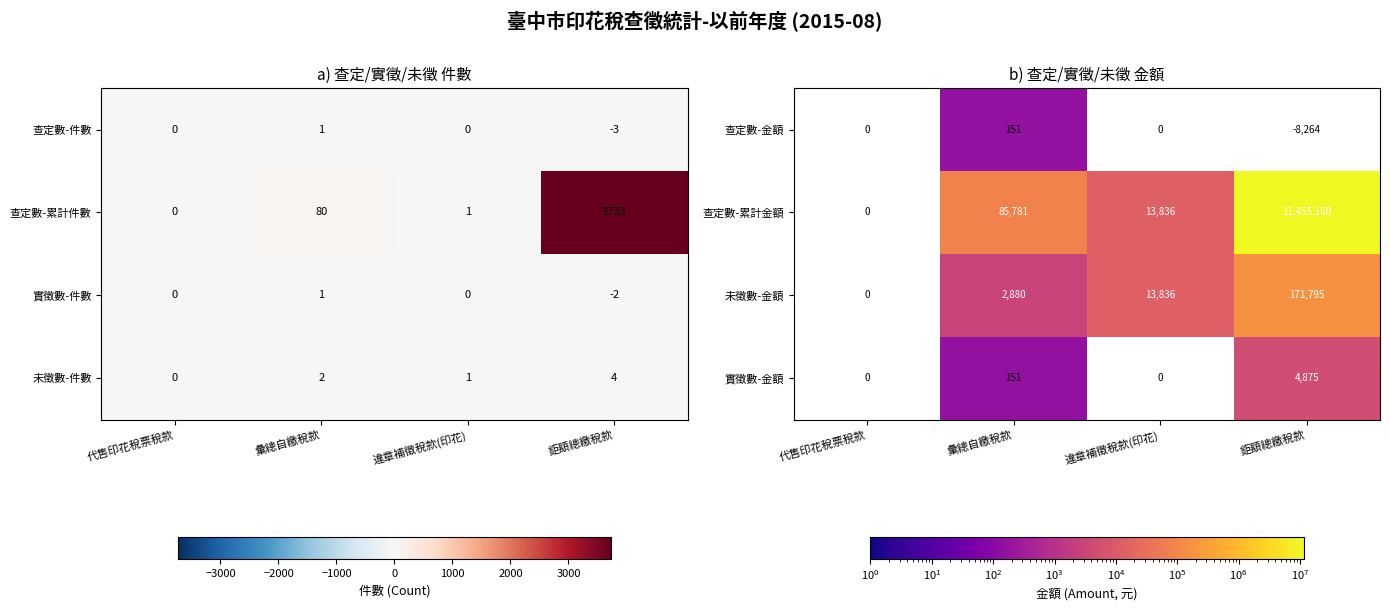

How many positive values does the 實徵數-金額 series have?

2